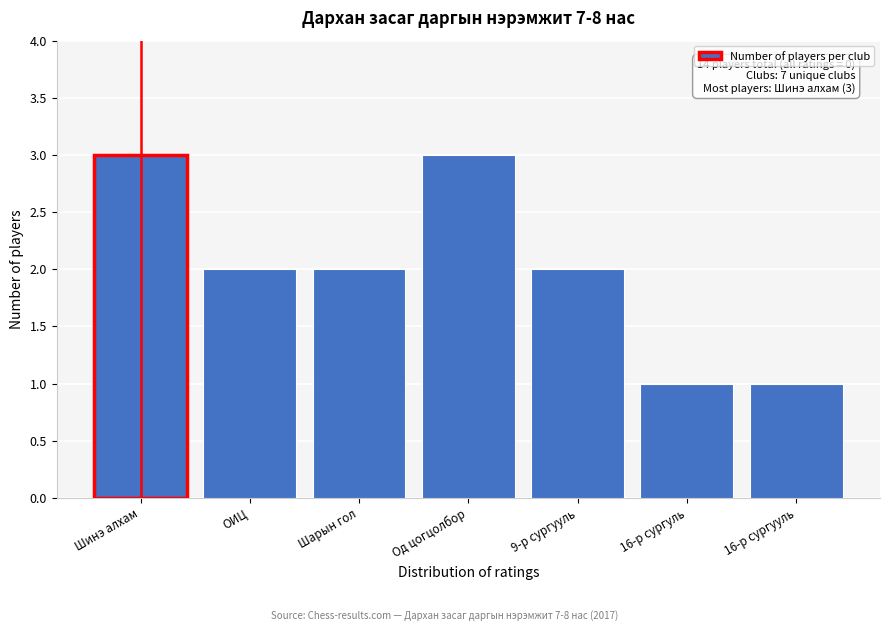

Reading left to right, extract all data points from this chart.

3	2	2	3	2	1	1